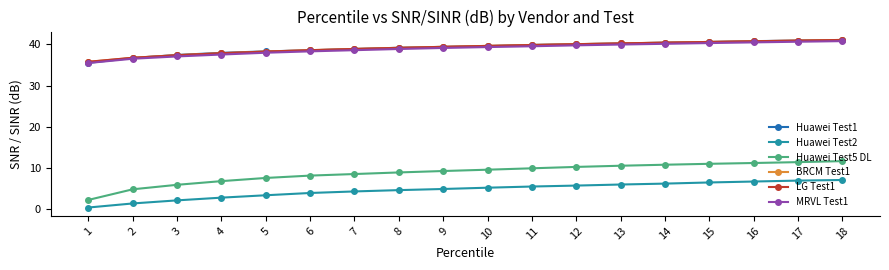

The value of BRCM Test1 at 7 is 38.9. True or false?

True